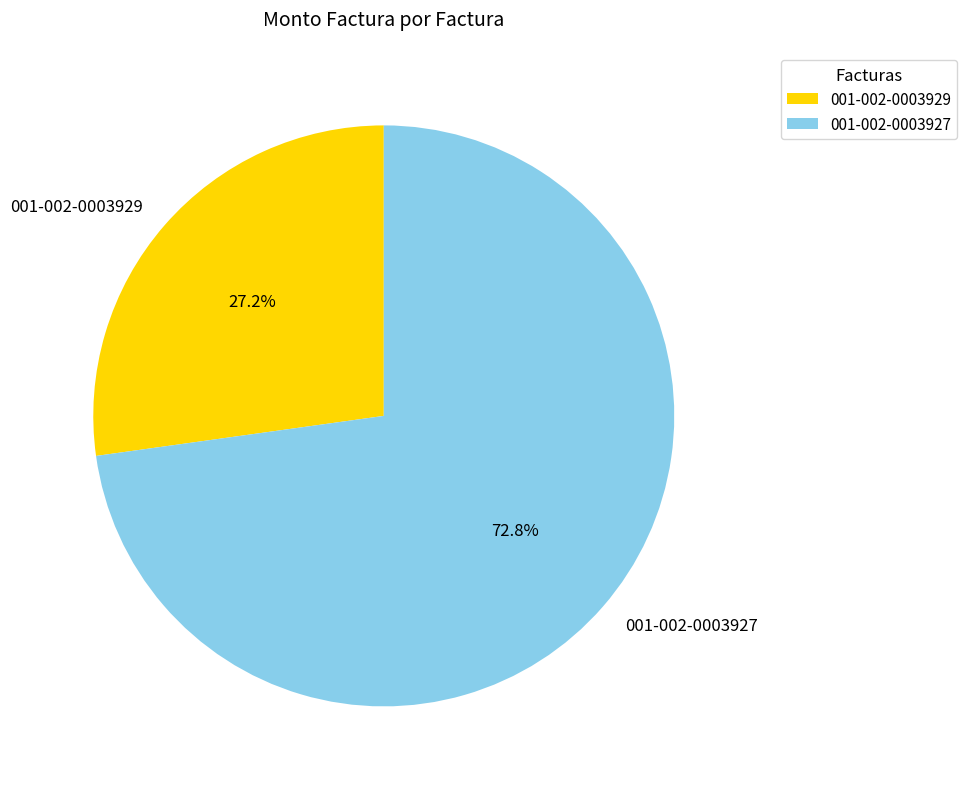

What is the total percentage of 001-002-0003929 and 001-002-0003927?

100.0%